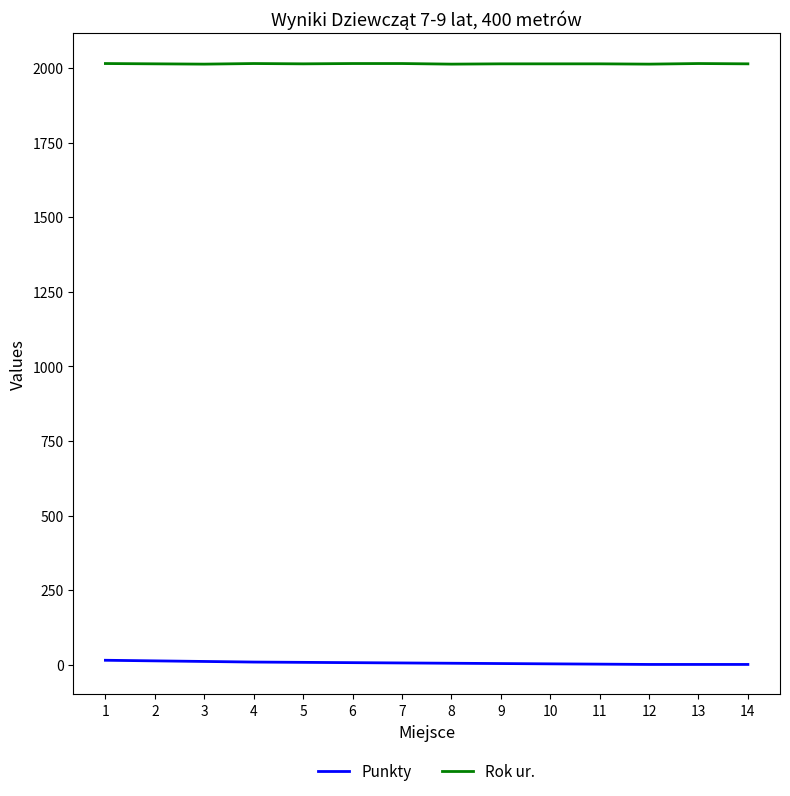

Rank the series at 6 from lowest to highest value.

Punkty, Rok ur.